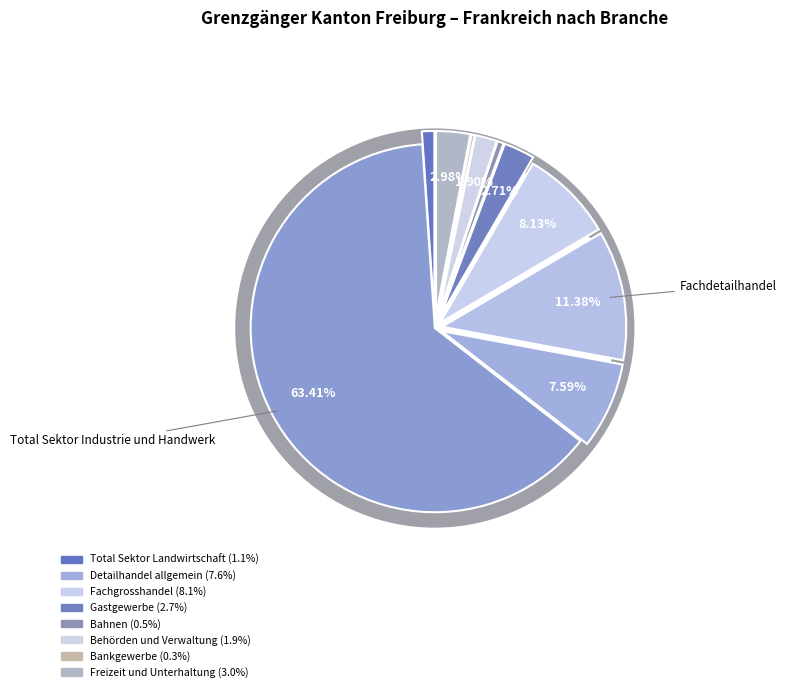

What percentage is the Fachdetailhandel slice, to the nearest percent?

11%